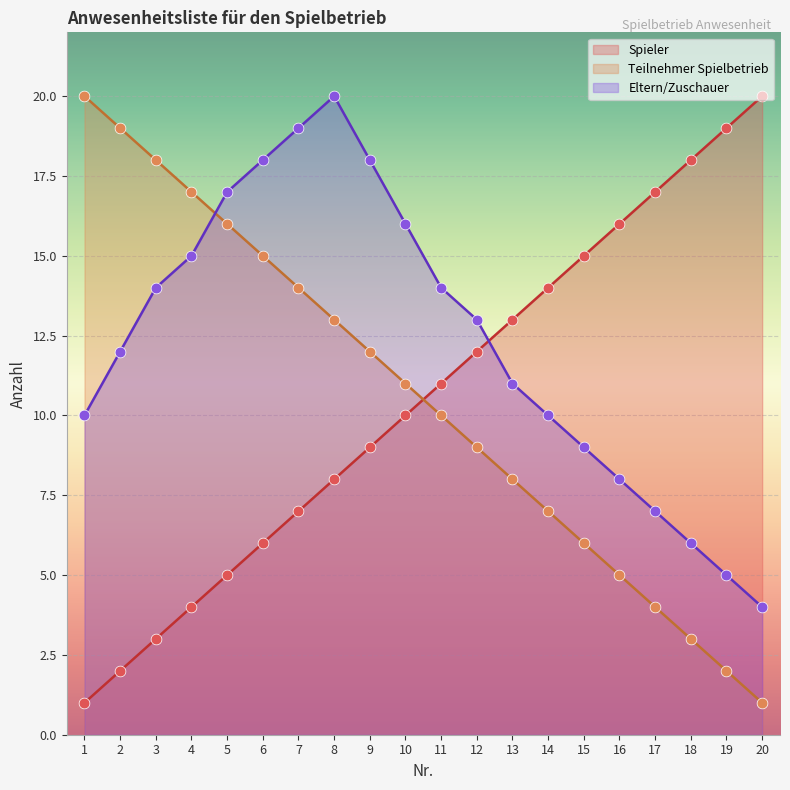

Which series contains the lowest Y value?

Spieler